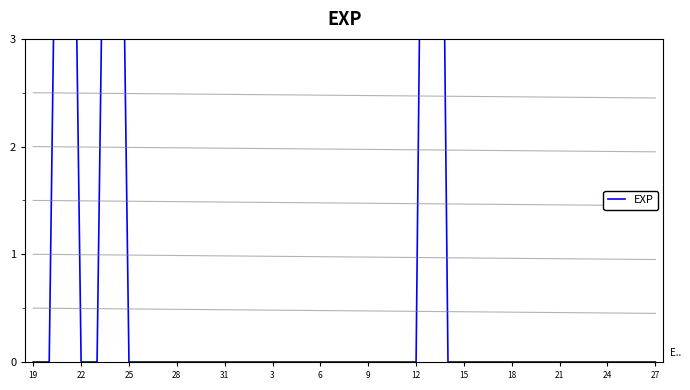

How many points are higher than both their immediate neighbors (excluding endpoints)?

3